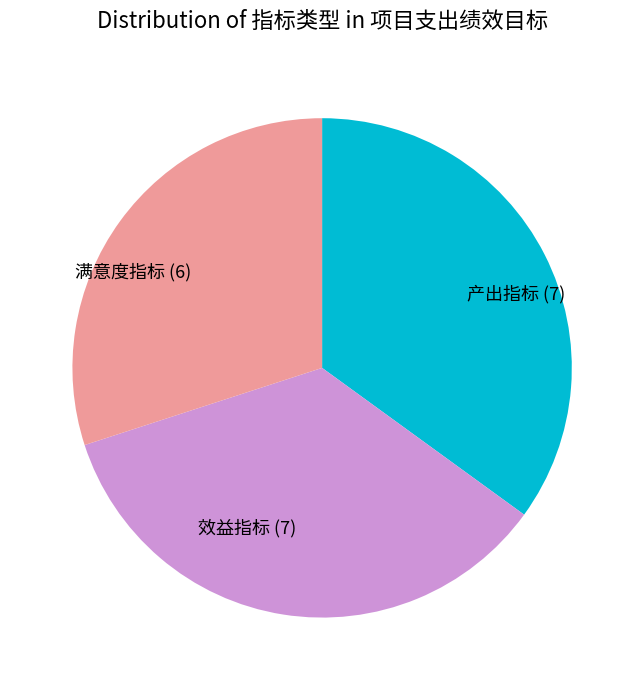

Is it true that 满意度指标 is 43% of the pie?

False